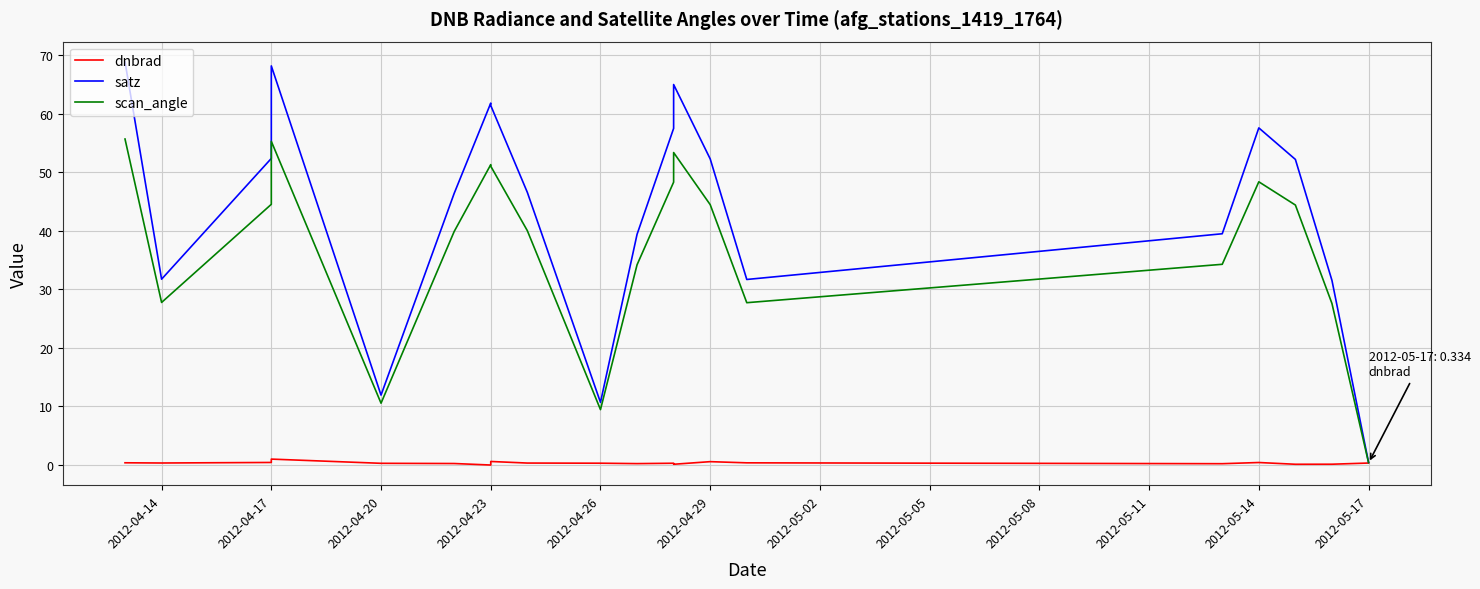

How many data points in dnbrad are above 0?

19